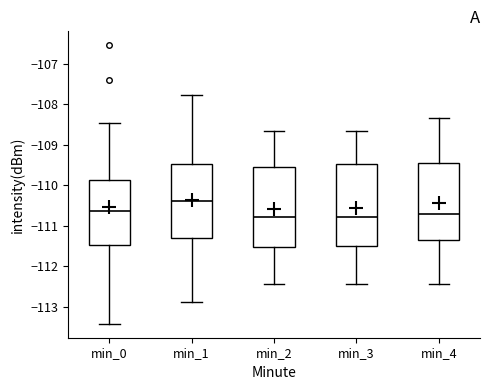

Reading left to right, transcribe this box plot: for each box, give where its median line is, the range the box spans, and where its two whiskers end, as read against the y-axis. The values are not printed on the chart, so give them approximately, as read against the axis.

min_0: median -110.6, box -111.5 to -109.9, whiskers -113.4 to -108.5
min_1: median -110.4, box -111.3 to -109.5, whiskers -112.9 to -107.8
min_2: median -110.8, box -111.5 to -109.6, whiskers -112.4 to -108.7
min_3: median -110.8, box -111.5 to -109.5, whiskers -112.4 to -108.7
min_4: median -110.7, box -111.3 to -109.4, whiskers -112.4 to -108.3